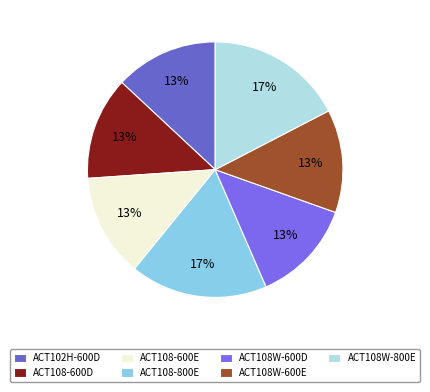

Is ACT108W-800E the majority of the pie?

No